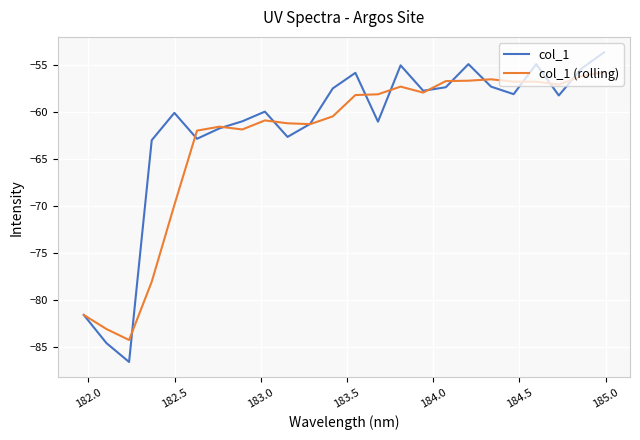

What is the greatest value displayed?

-53.6